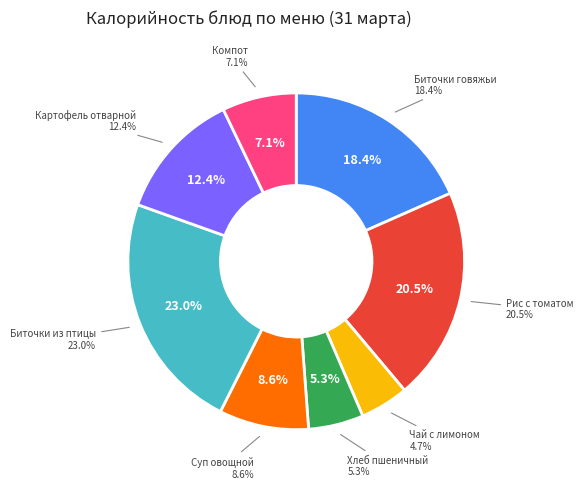

Which category has the biggest portion of the pie?

Биточки рубленные из филе птицы